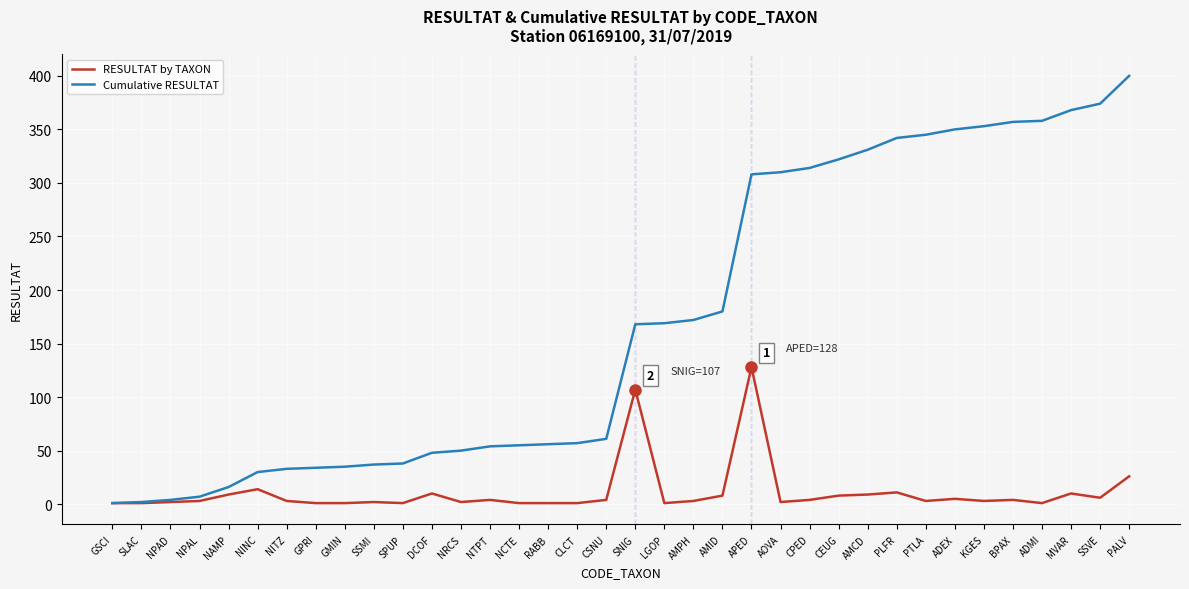

What position from the right is SNIG?

18